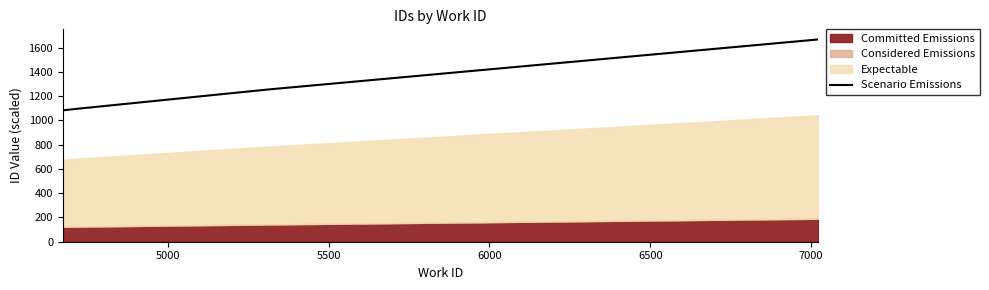

What is the greatest value displayed?

1666.4